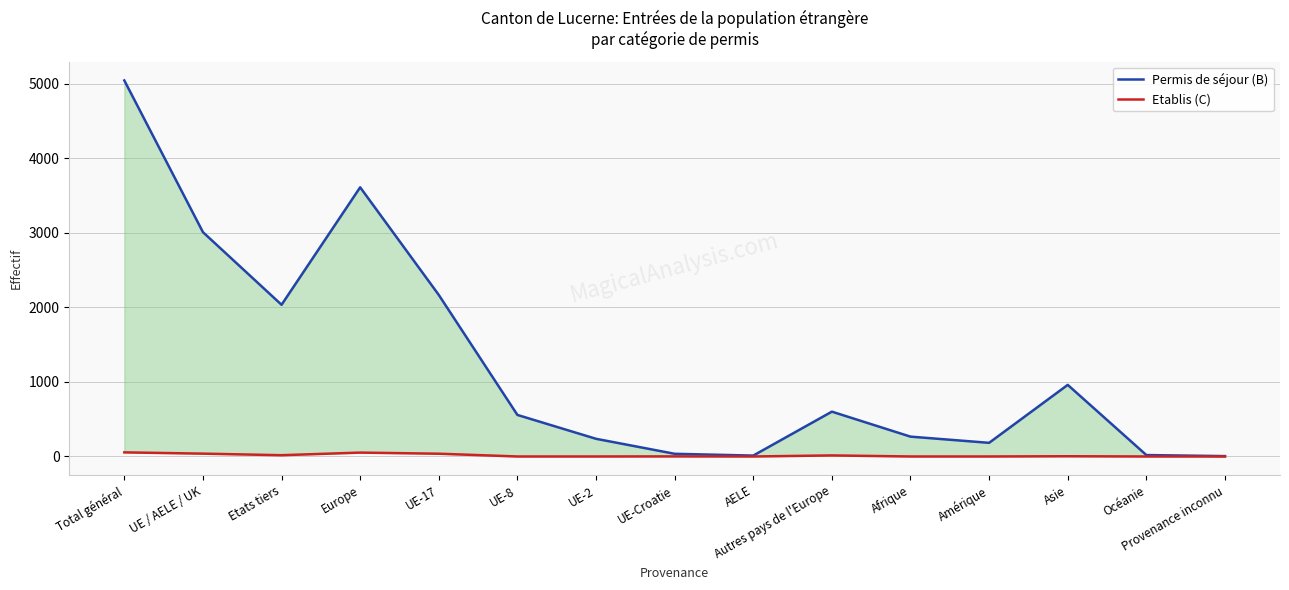

What is the difference between the Etablis (C) values at Amérique and UE-Croatie?

1